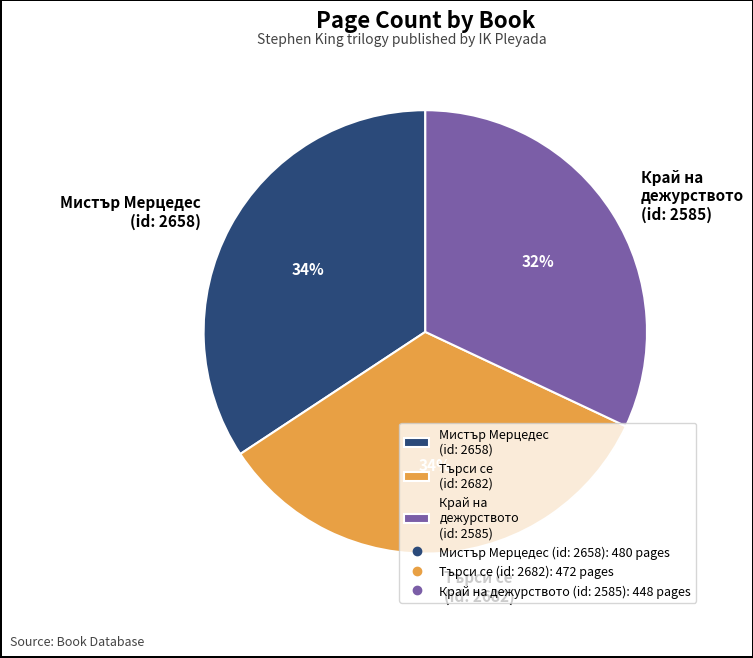

Is the sum of Търси се (id: 2682) and Мистър Мерцедес (id: 2658) greater than half?

Yes